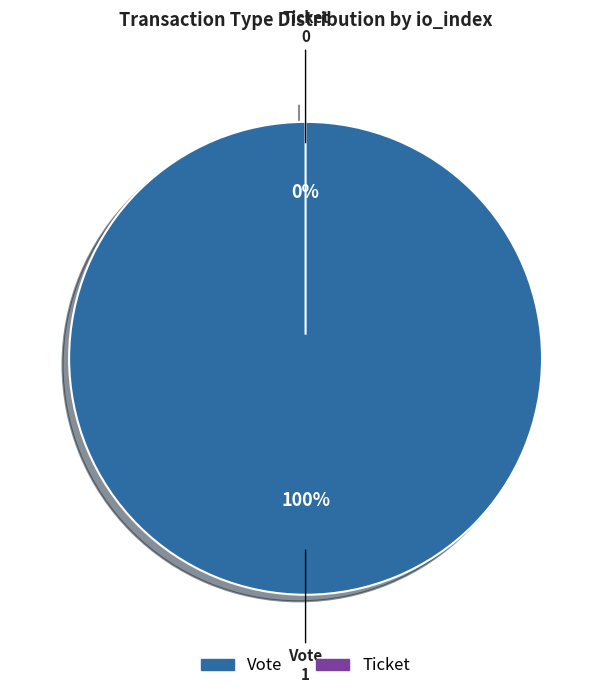

Is it true that Vote is 99% of the pie?

False